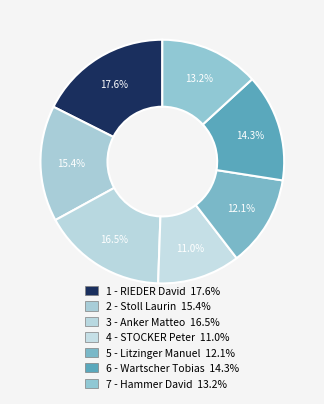

The 6 - Wartscher Tobias slice represents 14% of the pie. True or false?

True